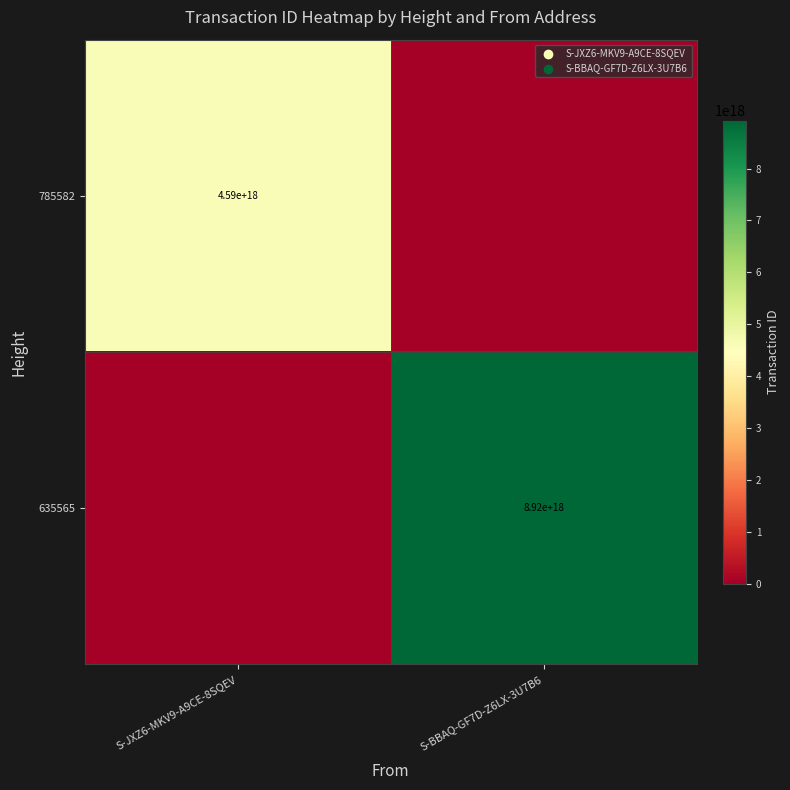

True or false: 785582 has a value of 4590000000000000000 at S-JXZ6-MKV9-A9CE-8SQEV.

True